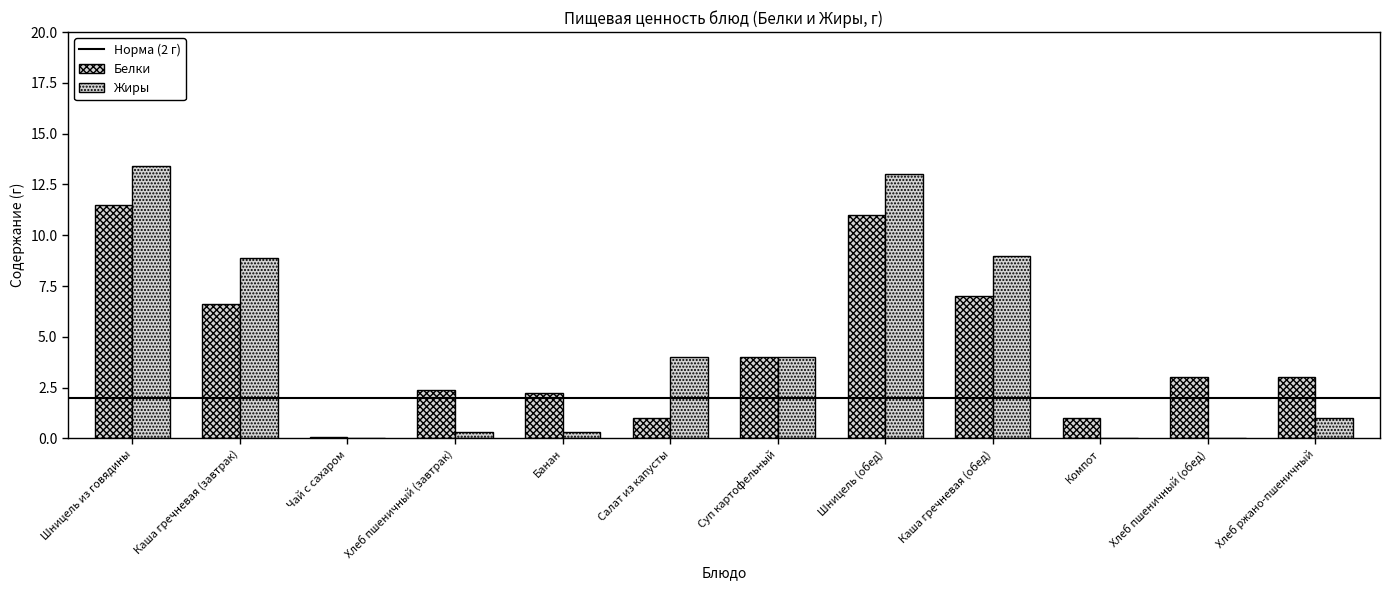

How many groups of bars are there?

12